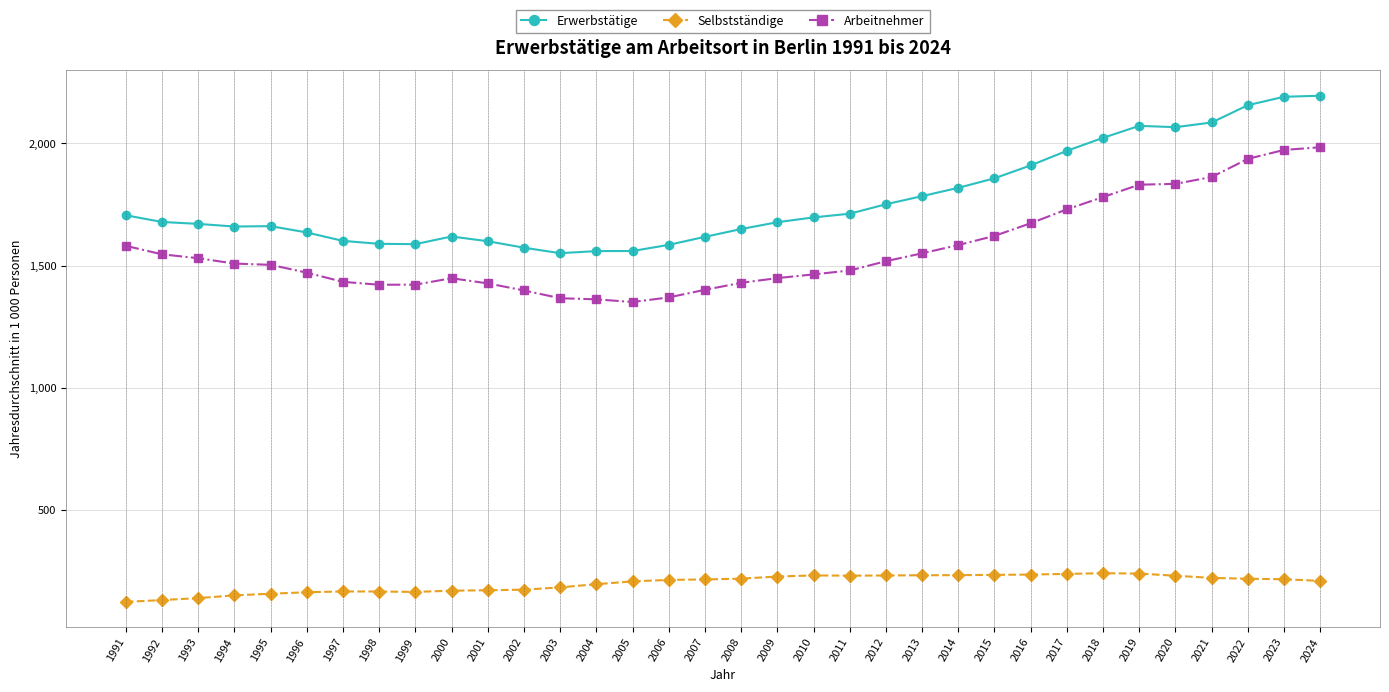

True or false: Selbstständige has a value of 219.9 at 2008.

True